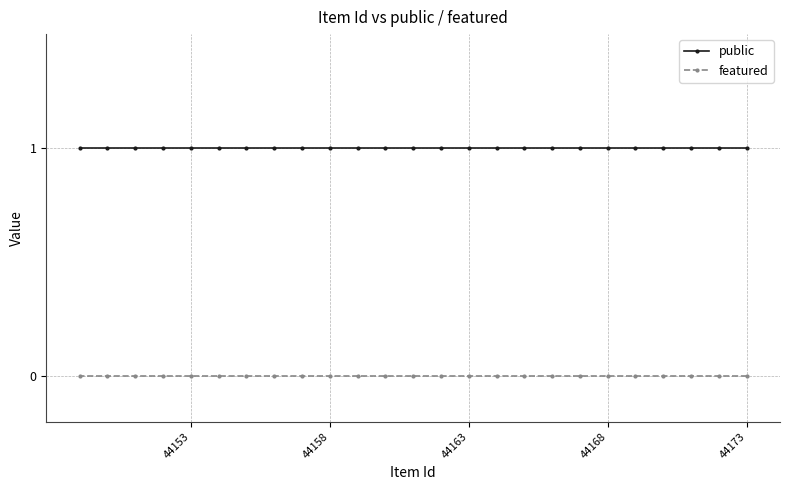

List the series in order of their overall mean, highest first.

public, featured